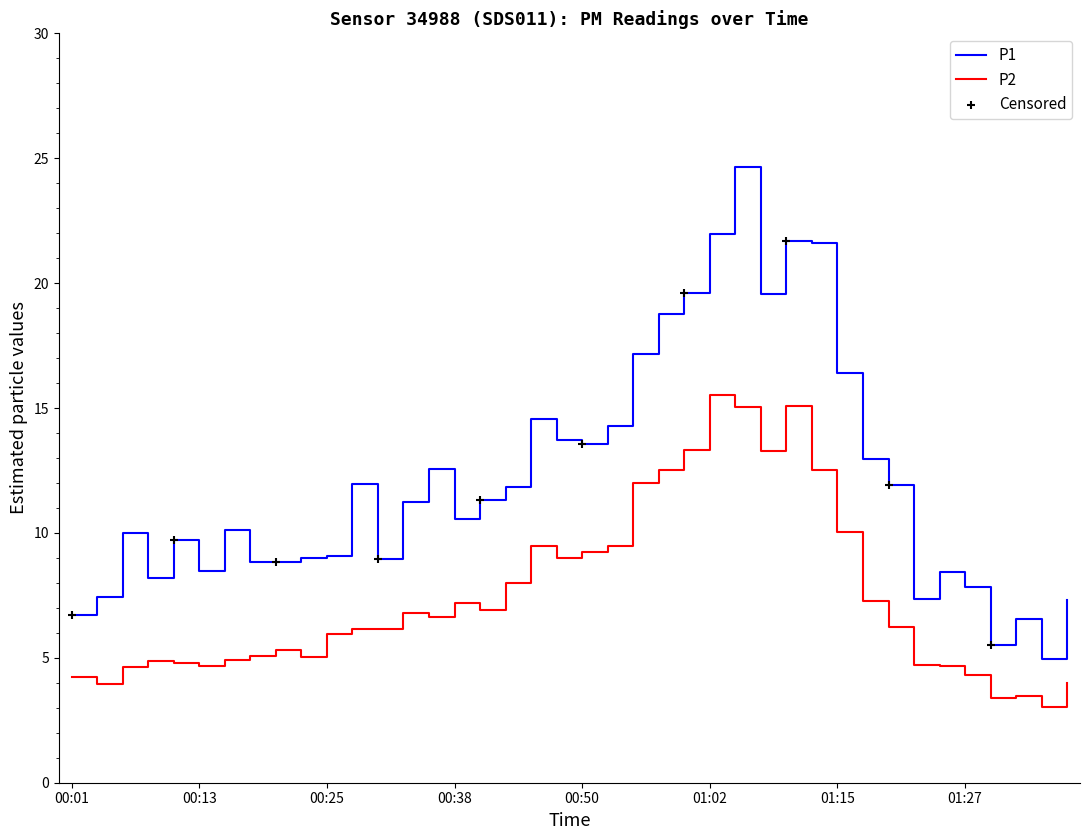

Which series has the largest range (max minus min)?

P1